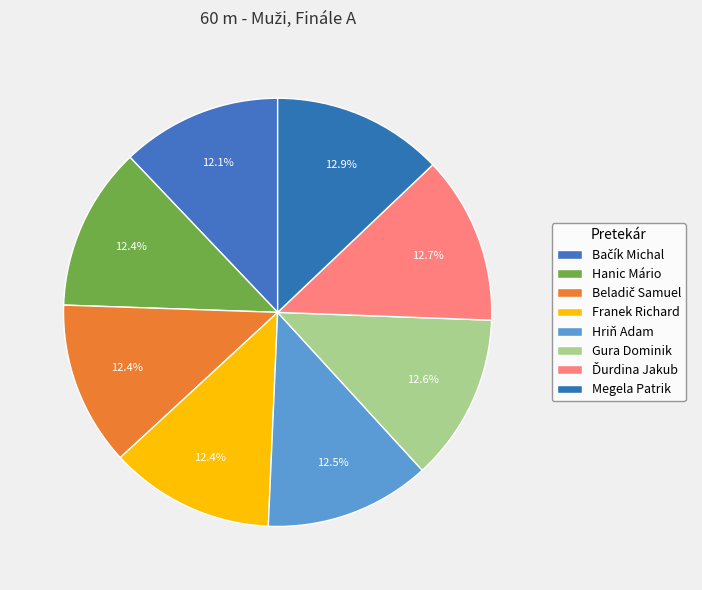

What is the total percentage of Beladič Samuel and Hanic Mário?

24.8%